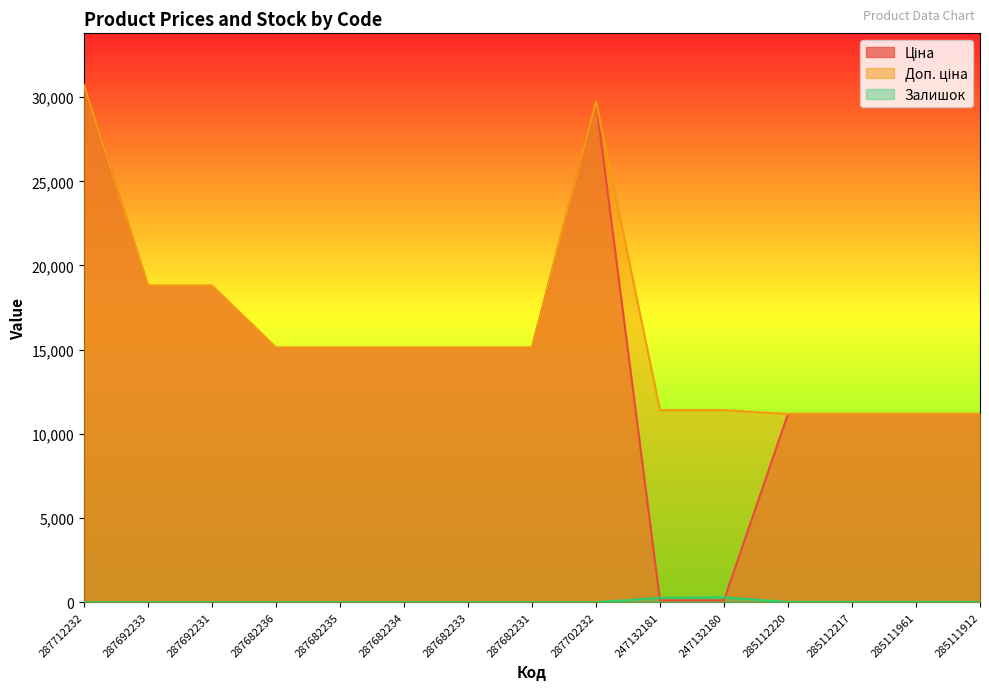

Does the chart display data point markers on the line(s)?

No